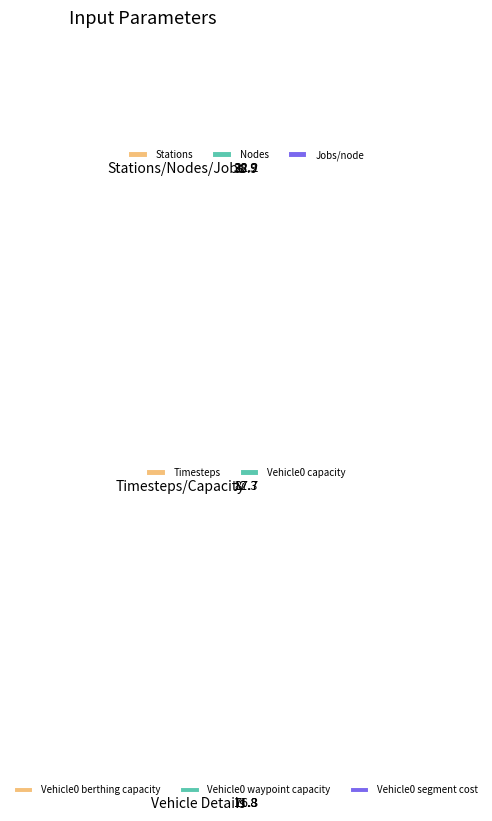

What percentage is the Vehicle0 waypoint capacity slice, to the nearest percent?

1%